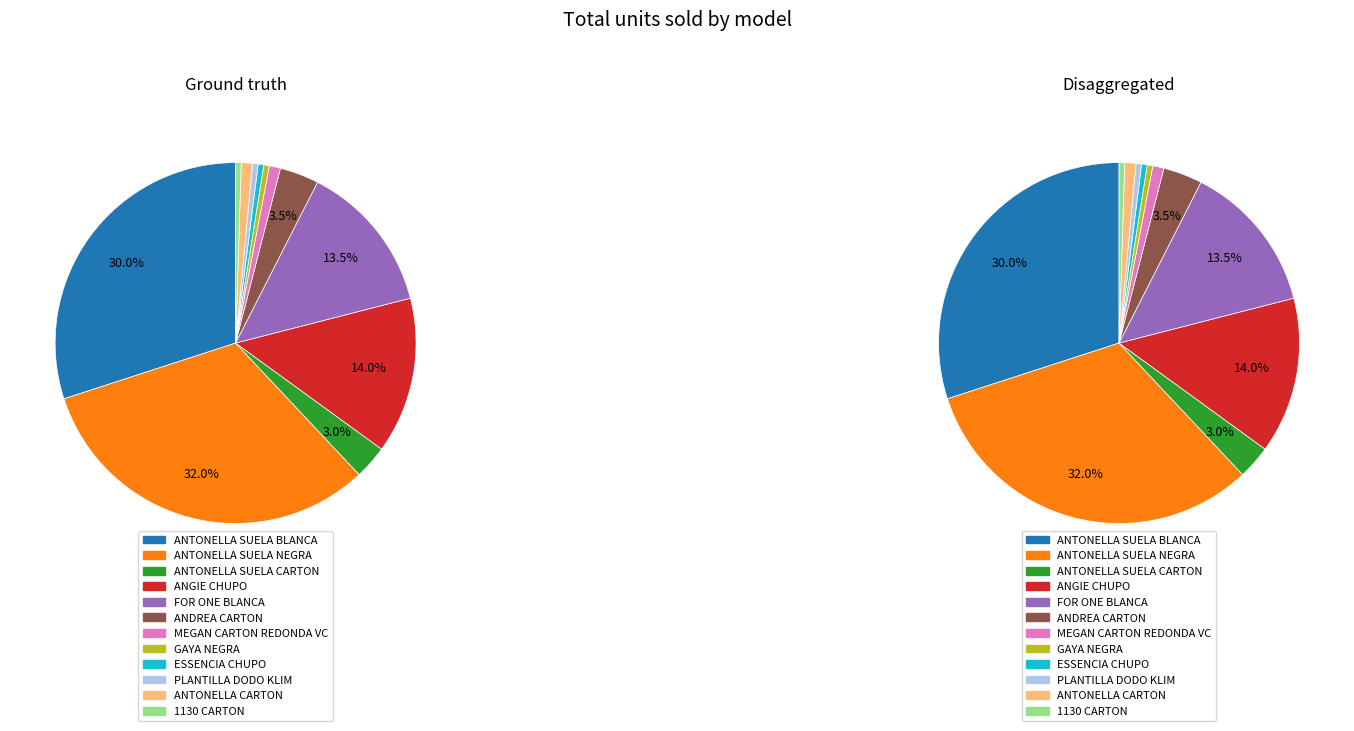

Combined, what portion of the pie is ANGIE CHUPO and MEGAN CARTON REDONDA VC?

15.0%